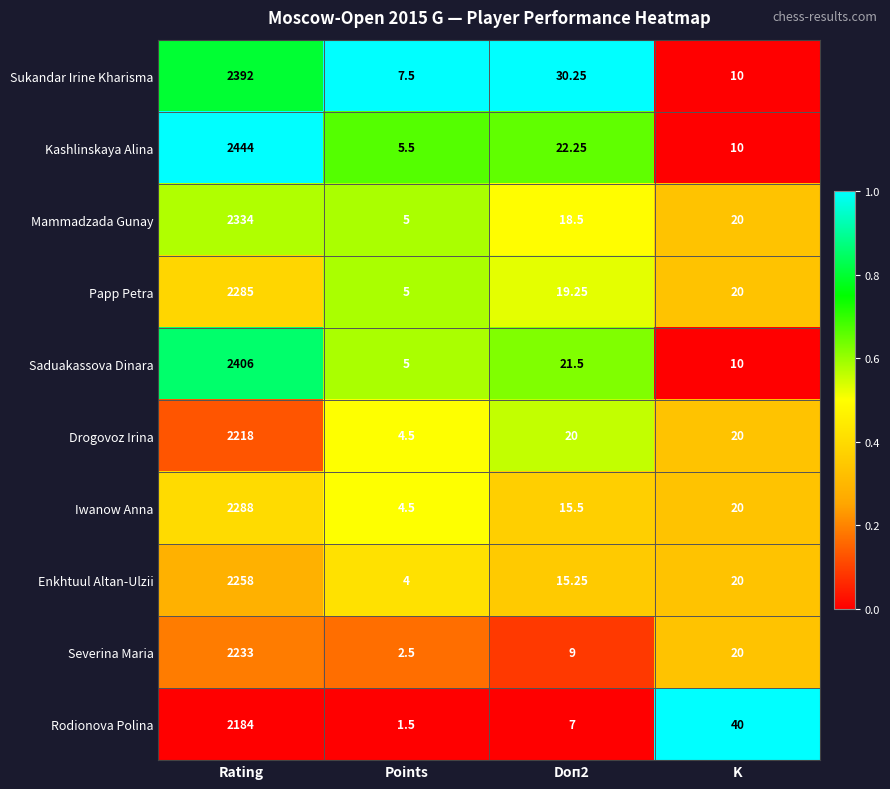

Is the value of Saduakassova Dinara at Doп2 greater than the value of Enkhtuul Altan-Ulzii at K?

Yes